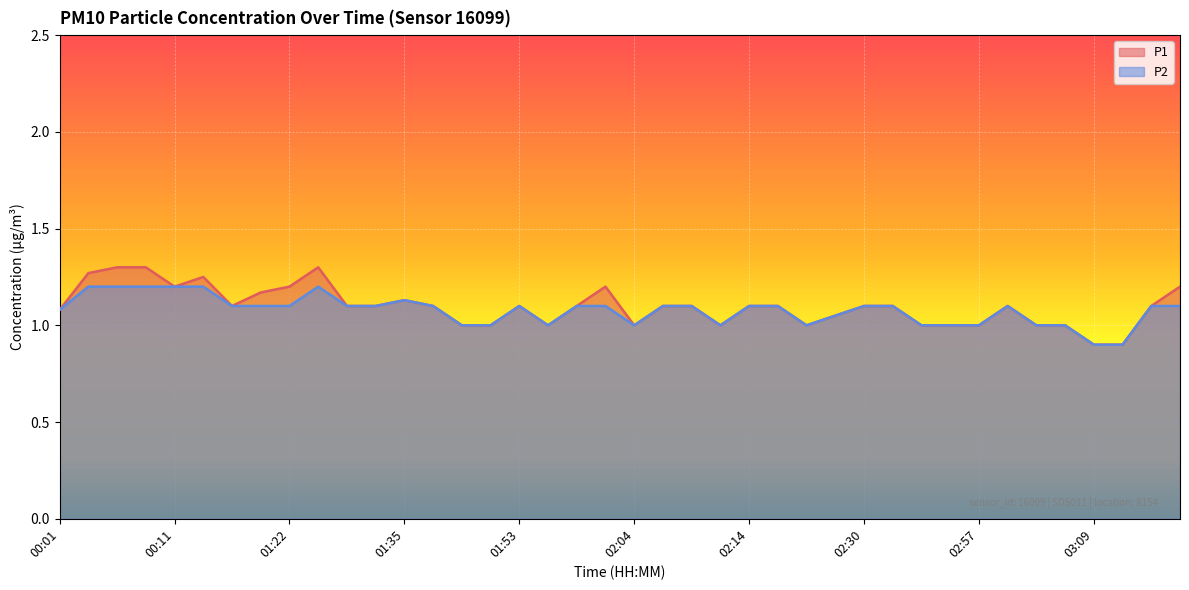

What is the greatest value displayed?

1.3